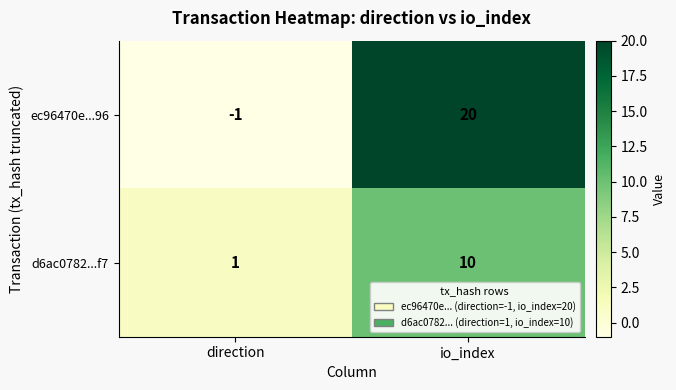

What is the difference between the ec96470e...96 values at io_index and direction?

21